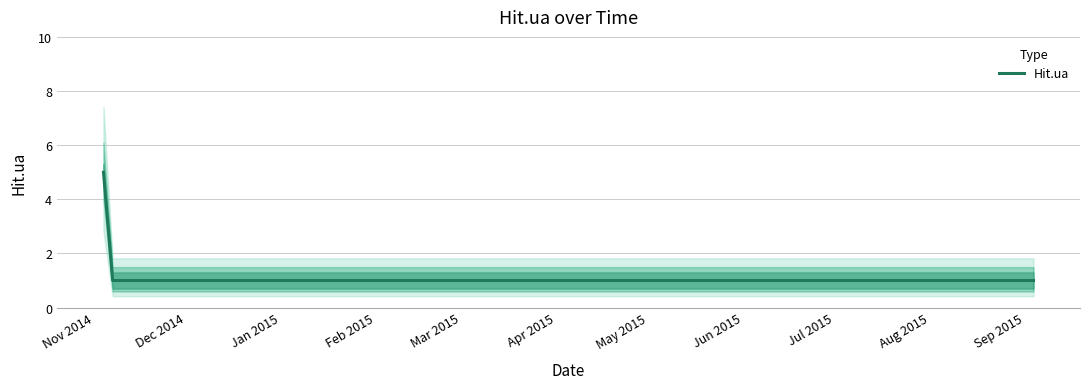

What is the smallest value displayed?

1